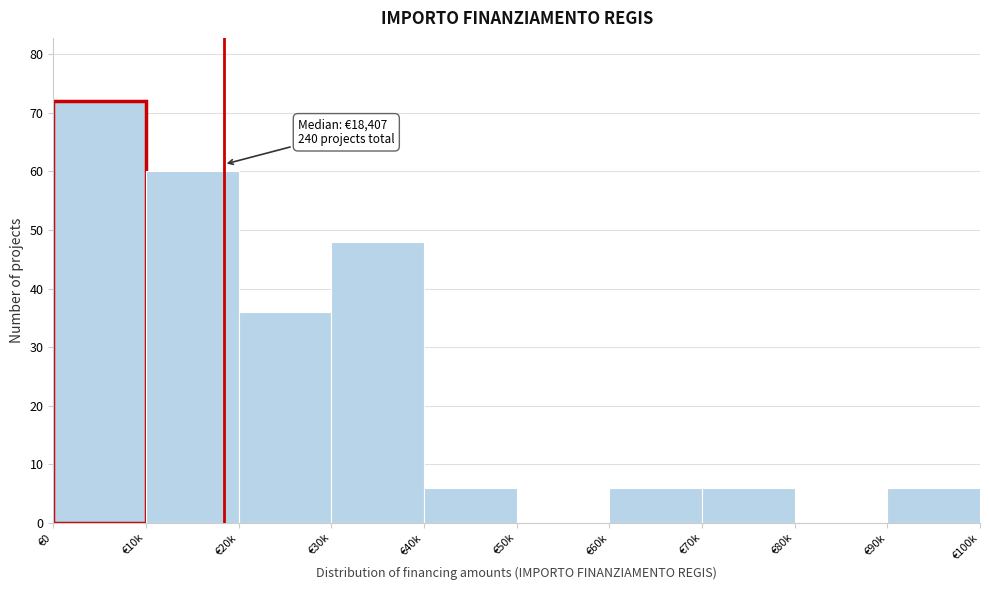

Reading left to right, list all the values displayed in this chart.

€0=72	€10k=60	€20k=36	€30k=48	€40k=6	€50k=0	€60k=6	€70k=6	€80k=0	€90k=6